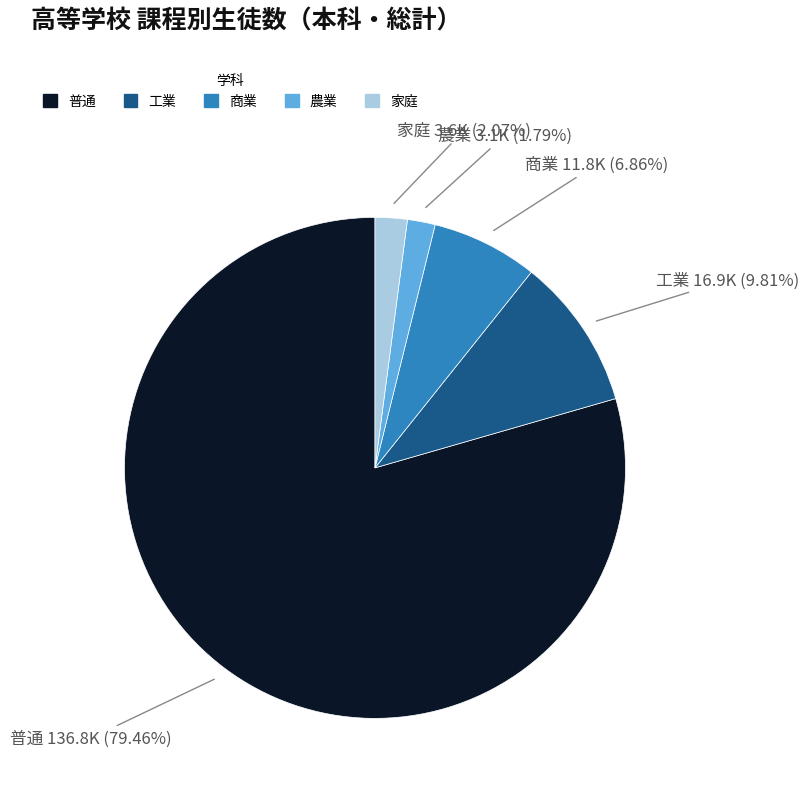

Is it true that 普通 is 92% of the pie?

False